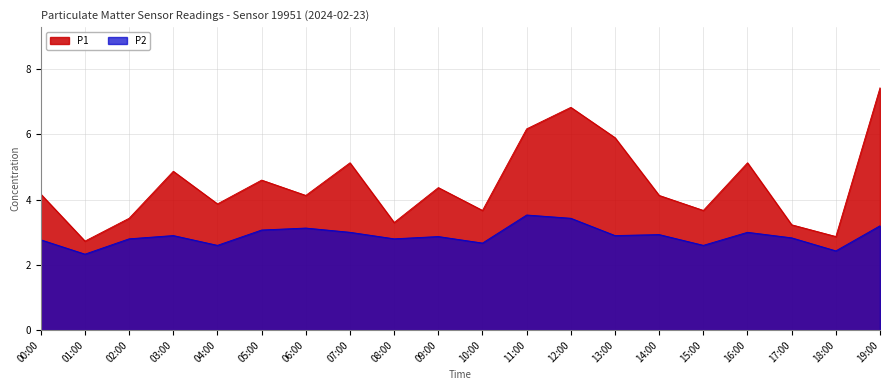

How many distinct data groups are displayed?

2